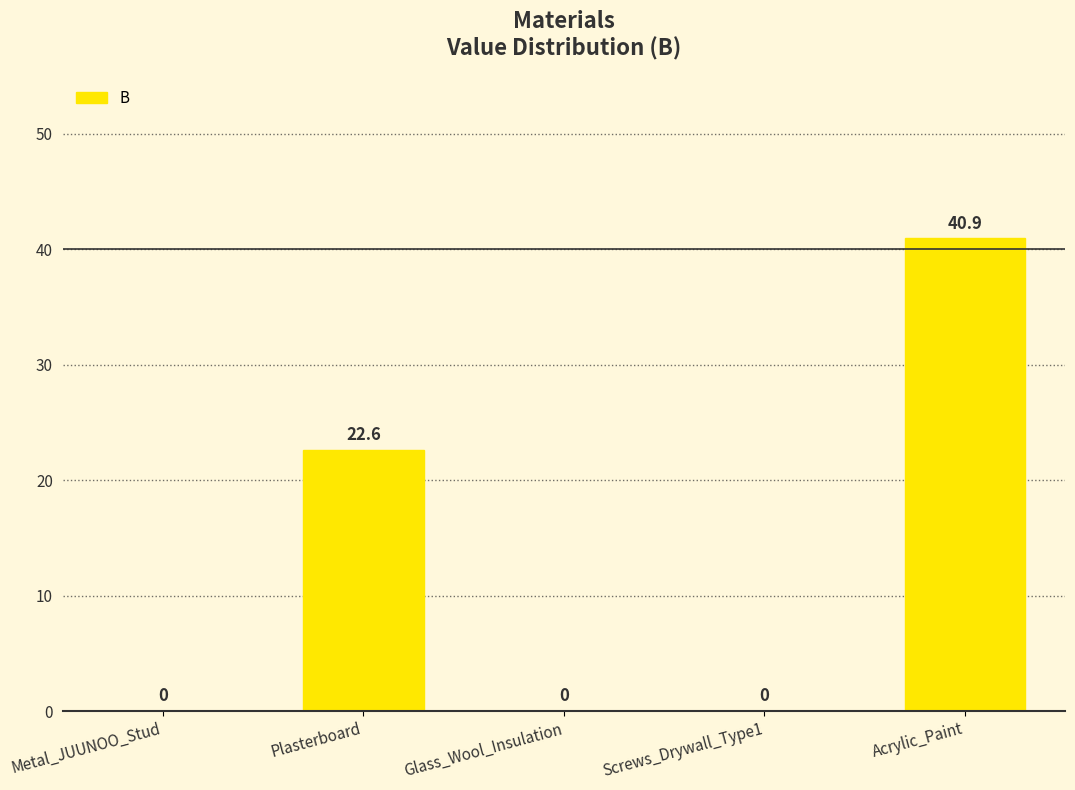

True or false: the data shows 18.0 at Glass_Wool_Insulation.

False